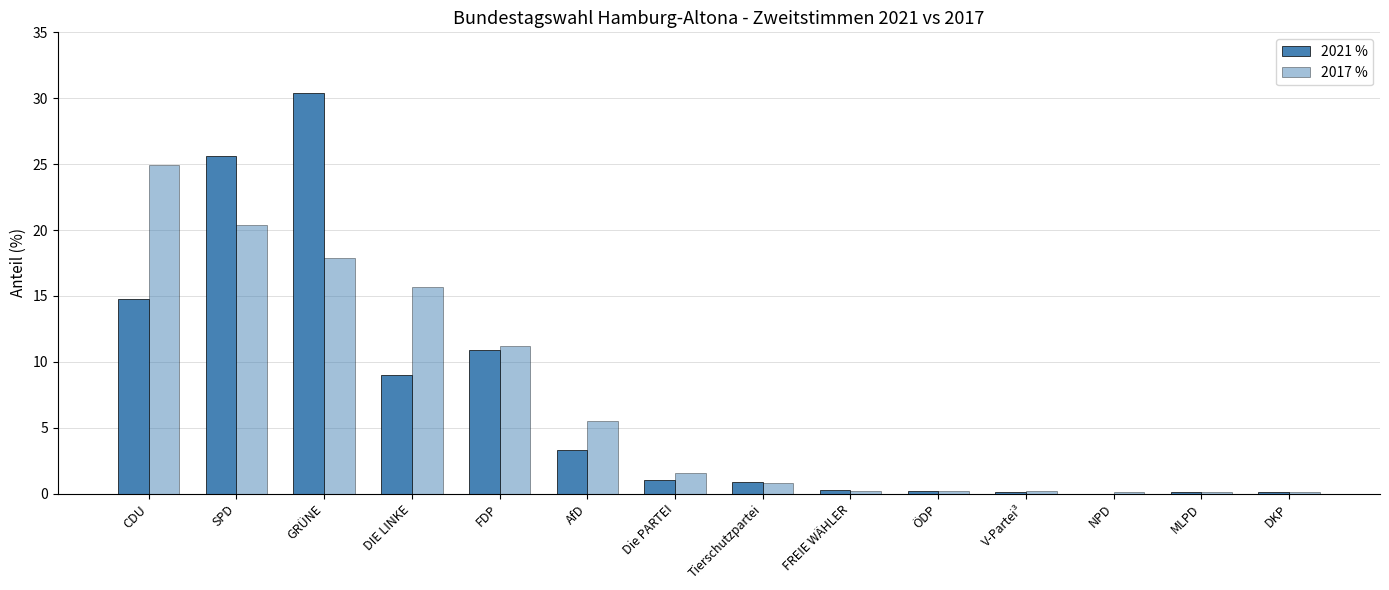

How many data points in 2017 % are above 1?

7